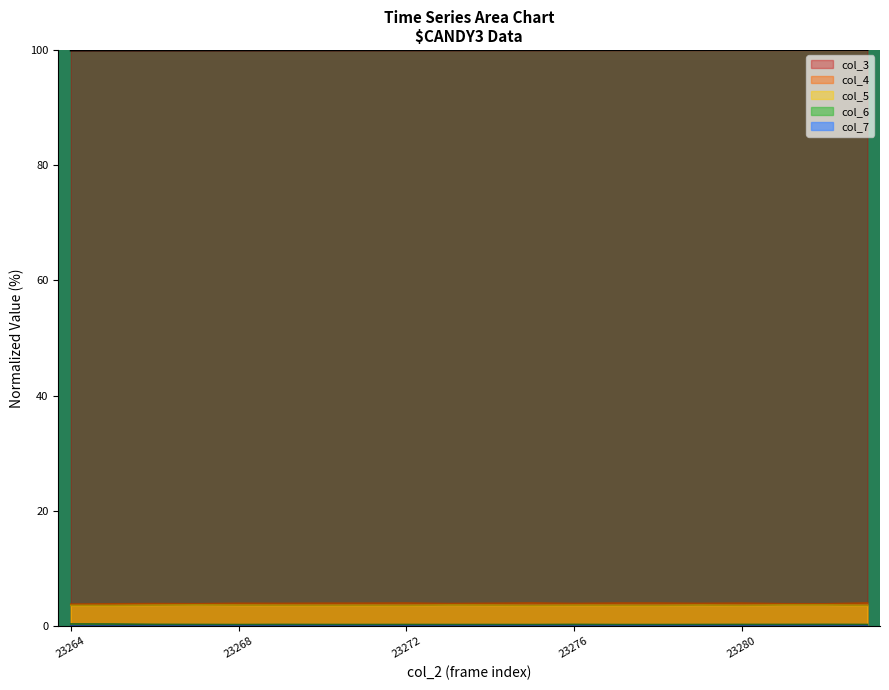

What is the average value of the col_6 series?

0.3